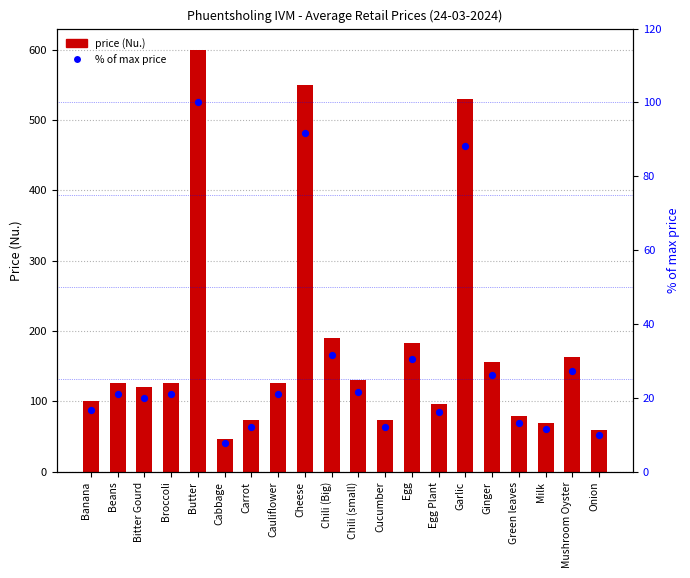

Is the value of % of max price at Ginger greater than the value of Average Retail Price at Mushroom Oyster?

No